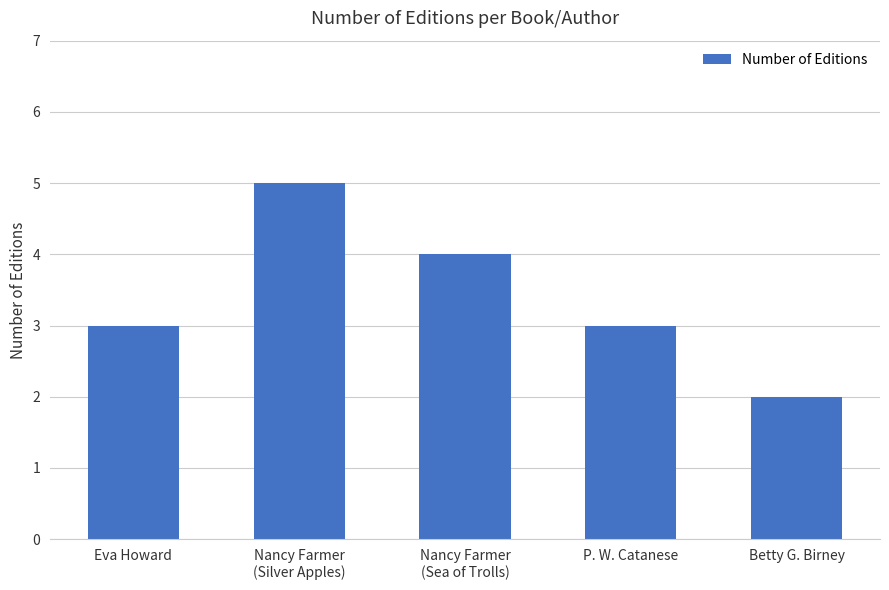

What is the difference between the maximum and minimum values?

3